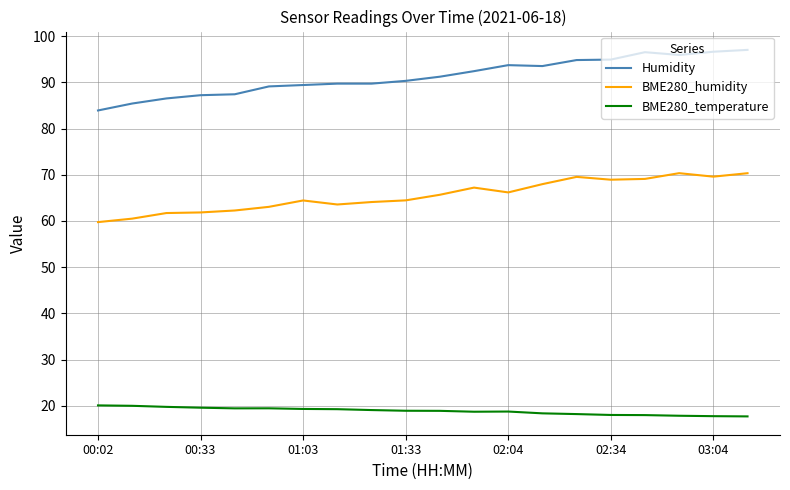

What is the minimum value for Humidity?

83.9